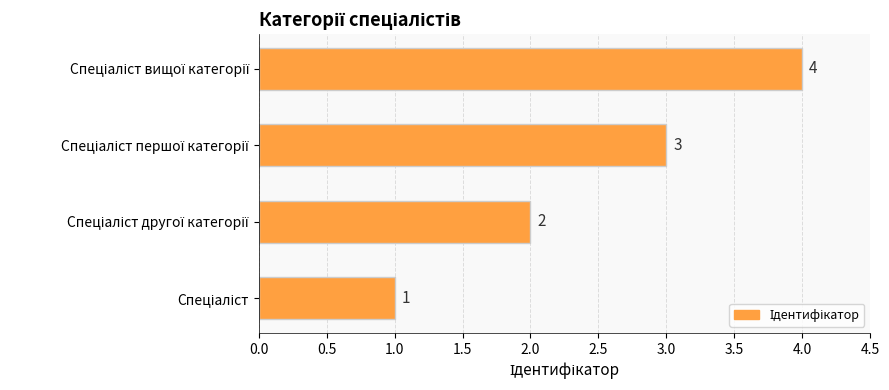

Count the number of categories in the chart.

4